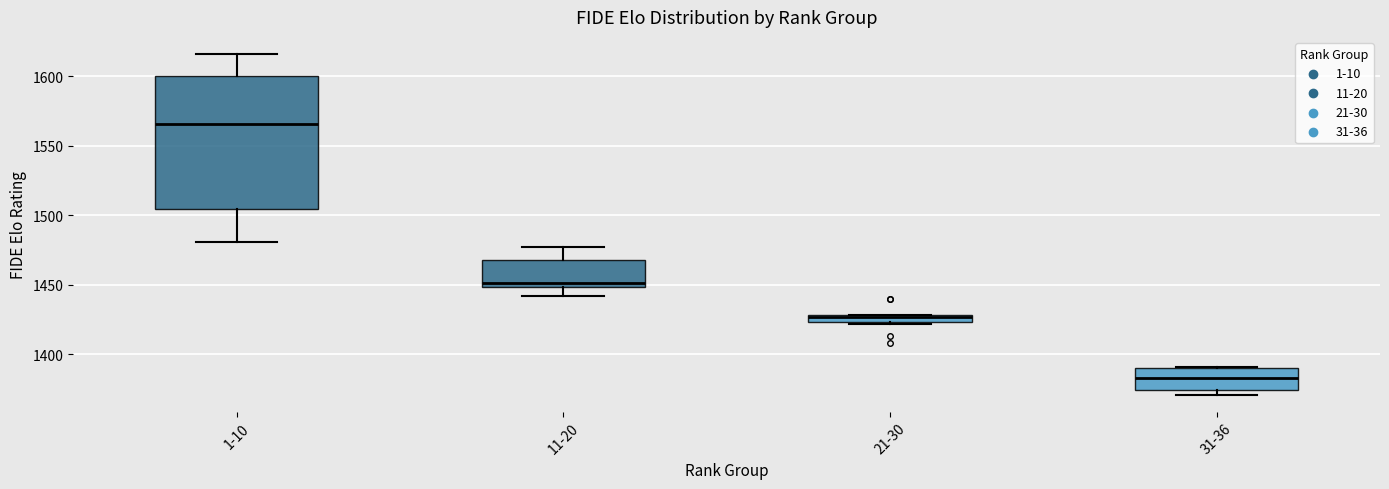

Comparing the boxes themselves (not the whiskers), which one is the tallest?

1-10